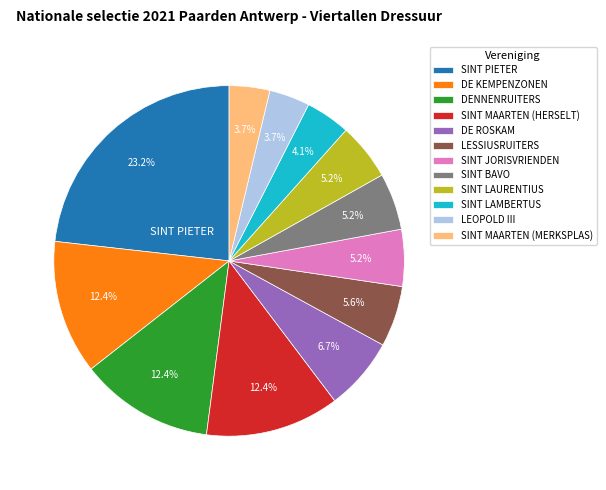

True or false: SINT LAURENTIUS accounts for 19% of the total.

False